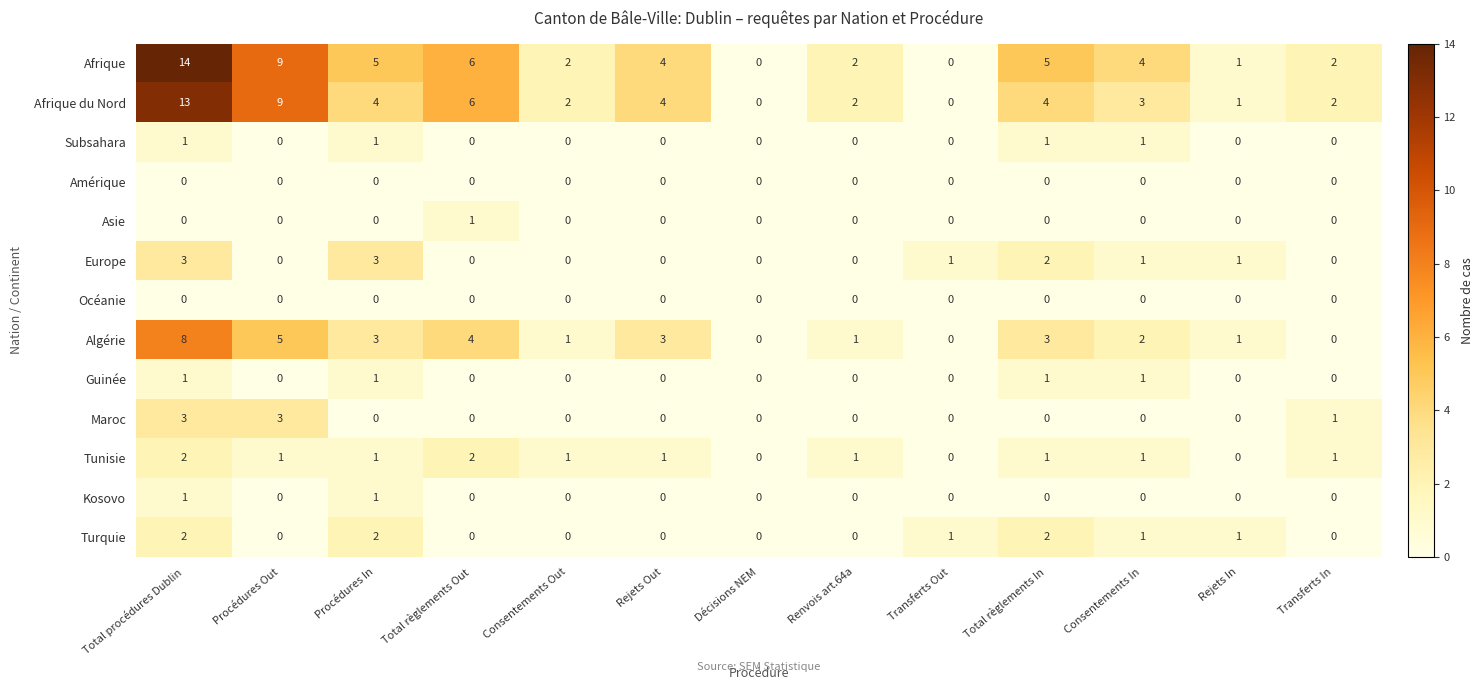

How many data points does each series have?

13